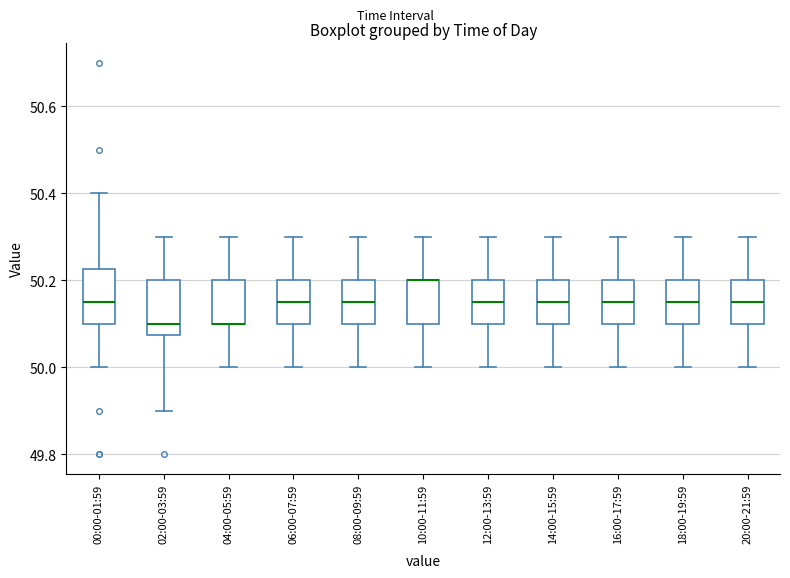

Where is the lower edge of the box for 04:00-05:59 on the y-axis? The values are not printed on the chart, so give them approximately, as read against the axis.

50.10